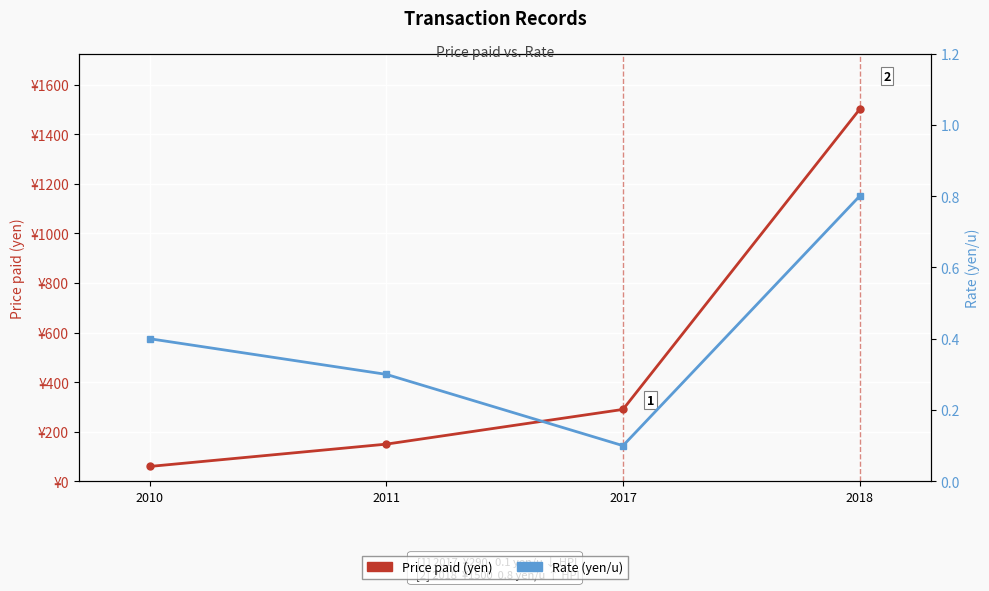

What is the sum of all Rate (yen/u) values?

1.6